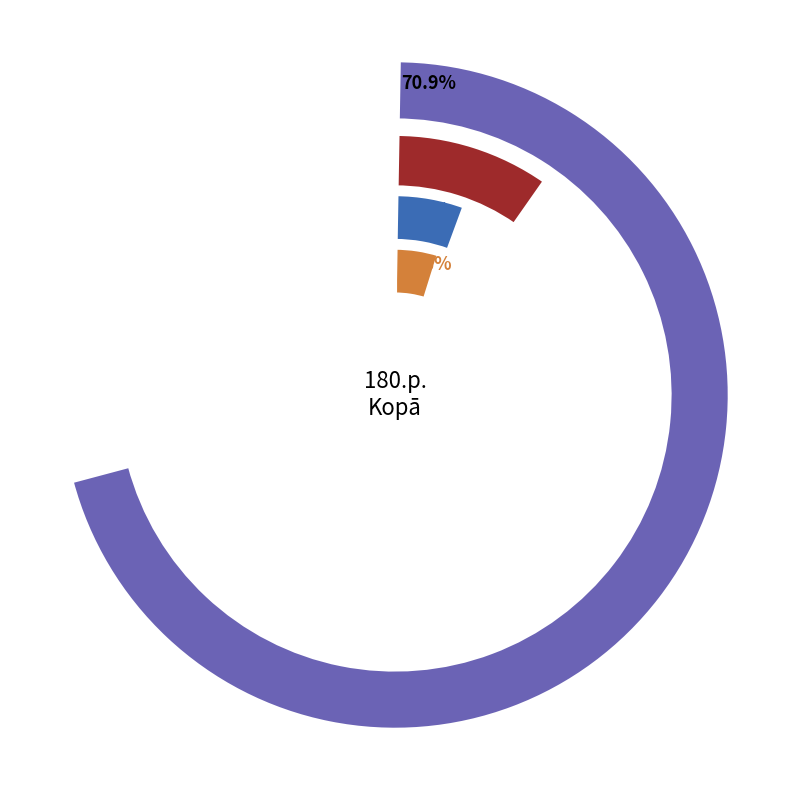

To the nearest percent, what is the difference between the largest and smallest slice percentages?

68%